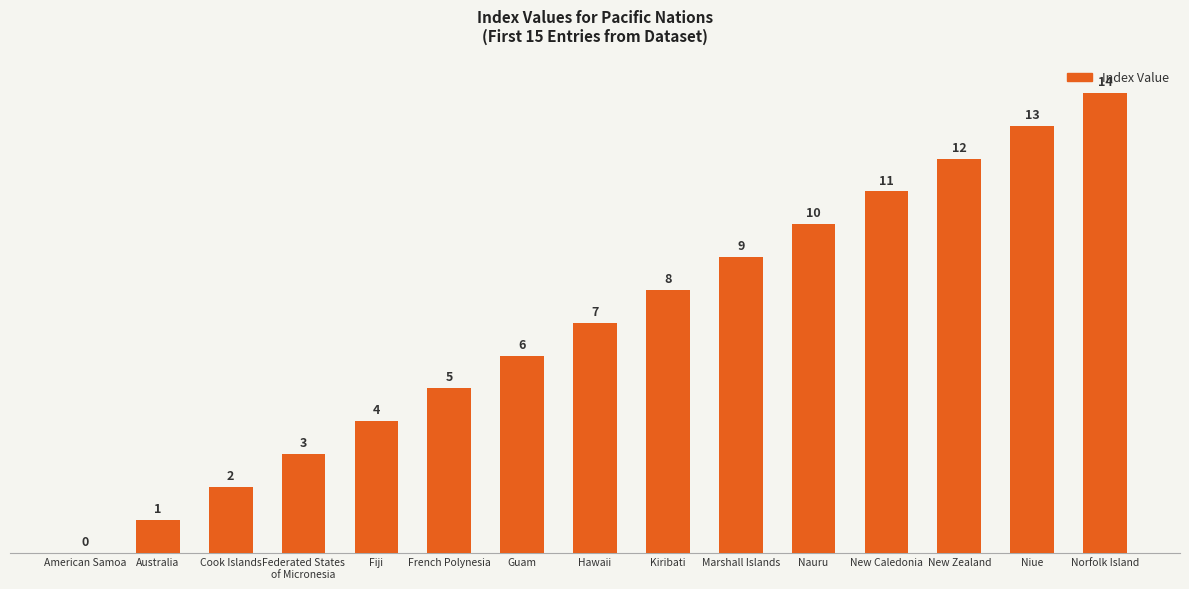

Does the chart contain stacked bars?

No